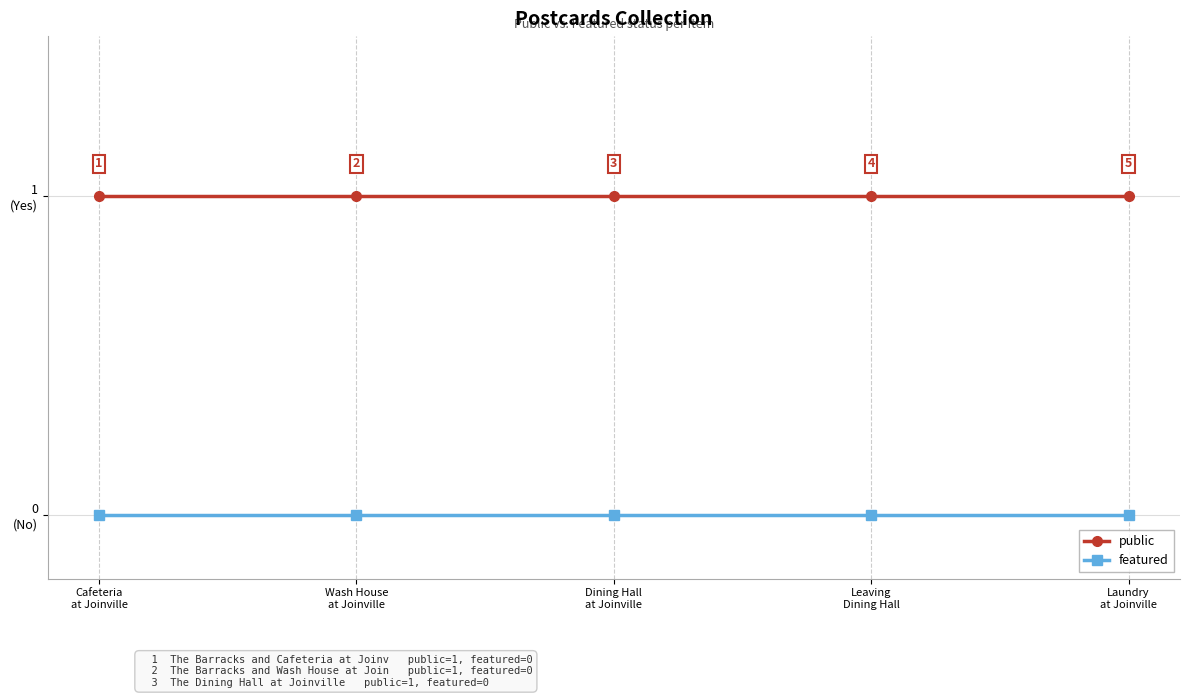

Reading left to right, what are all the values shown in this chart?

public: 1	1	1	1	1
featured: 0	0	0	0	0